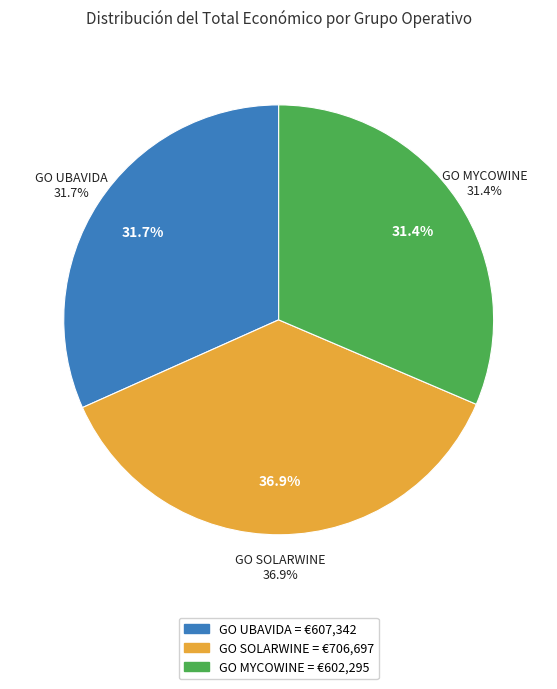

What percentage is NOT represented by GO MYCOWINE?

68.6%